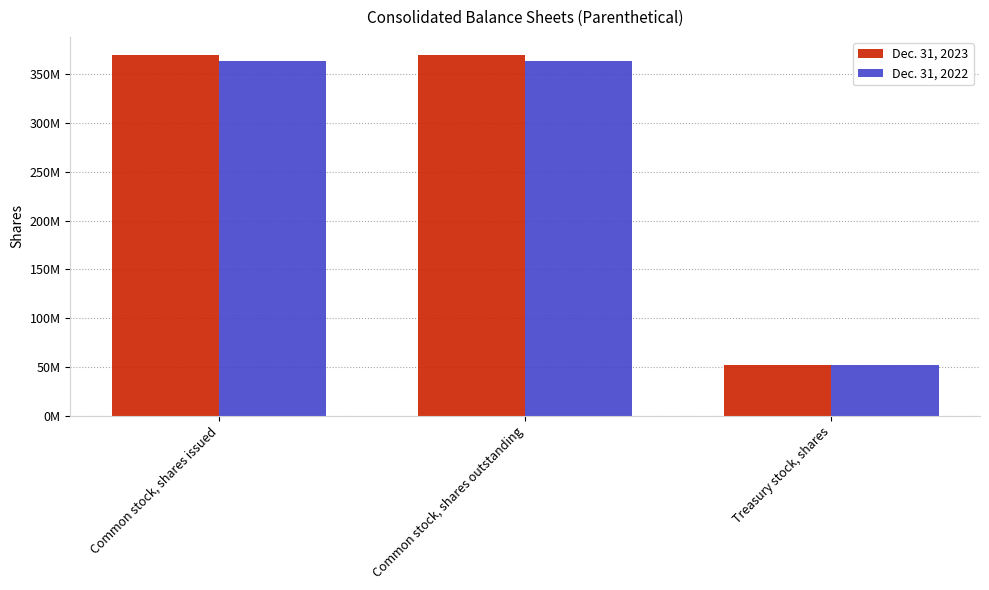

At Common stock, shares issued, list the series in order from largest to smallest.

Dec. 31, 2023, Dec. 31, 2022